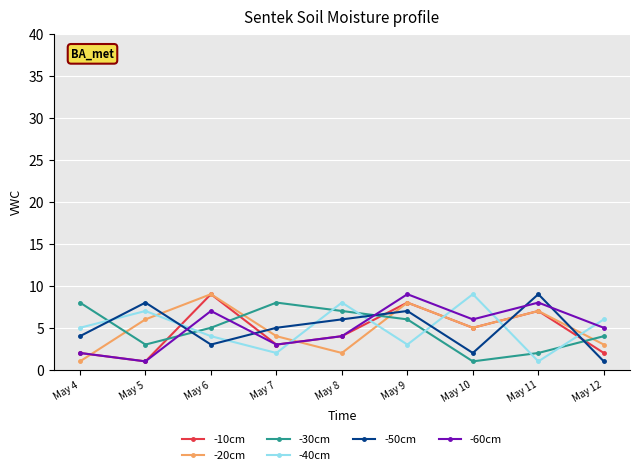

What is the total value across all series at May 9?

41